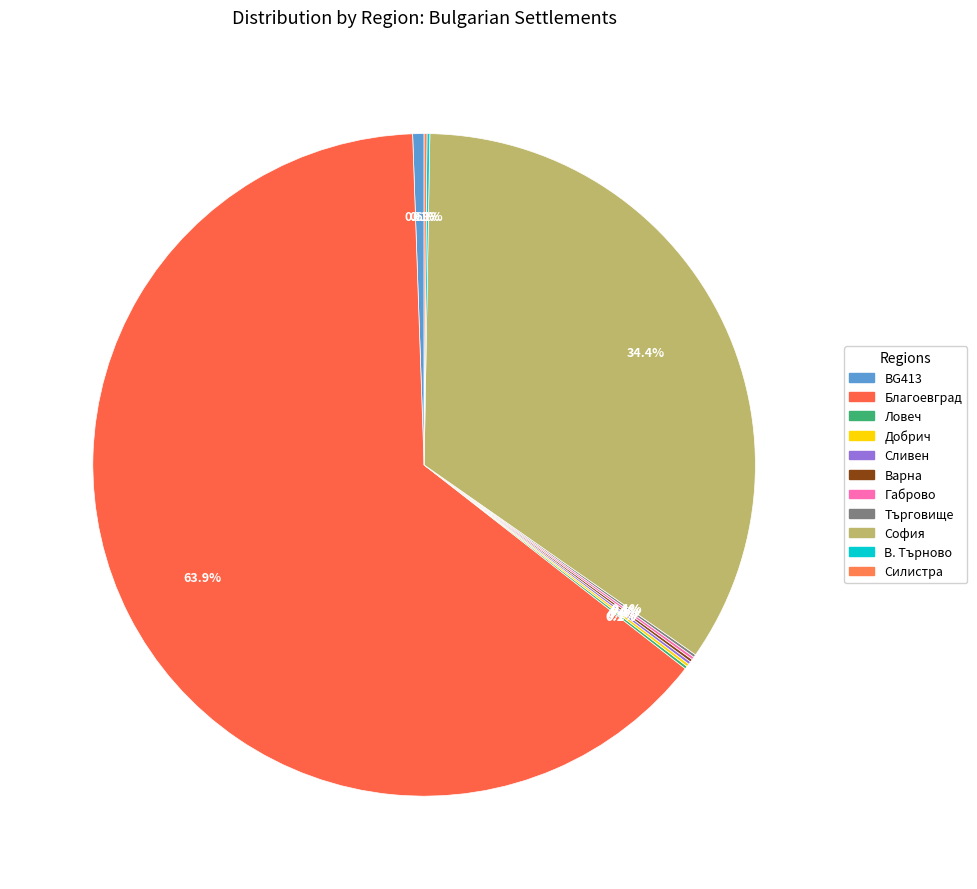

How many segments does this pie chart have?

11